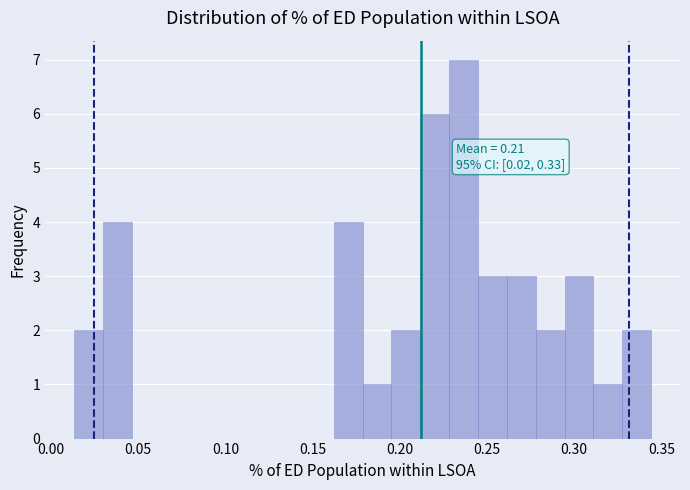

Around what value on the x-axis is the tallest bar? Give the approximate position of its centre, as read against the axis.

0.235